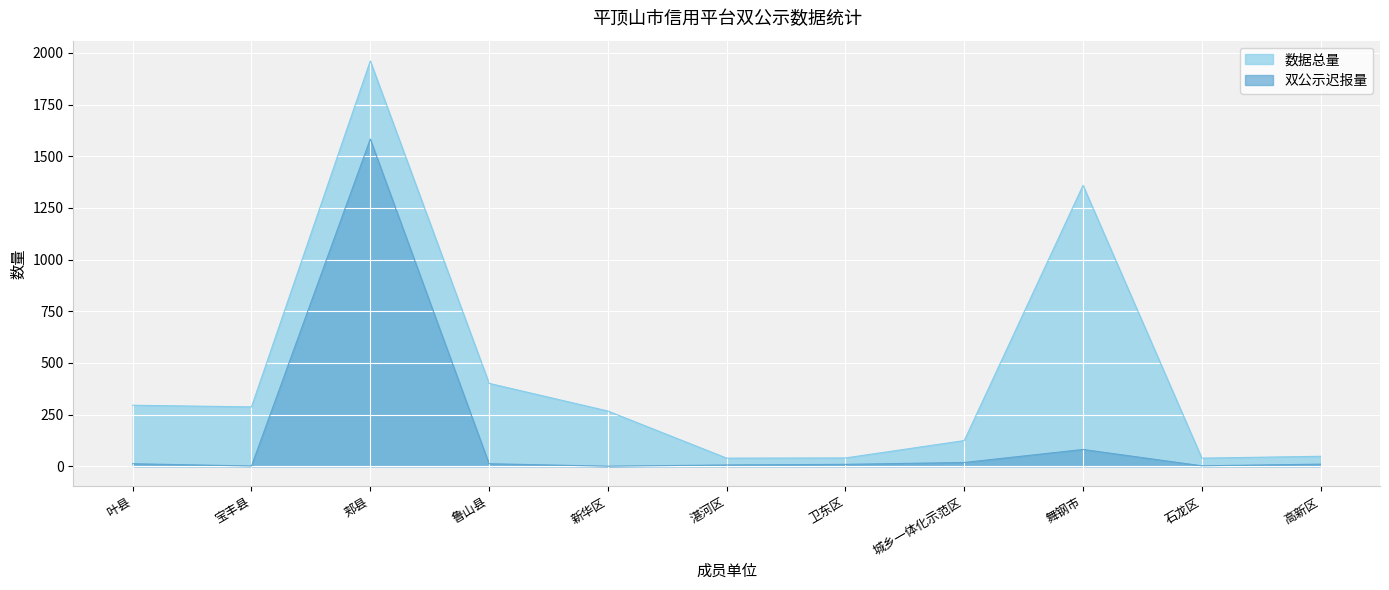

True or false: 双公示迟报量 and 数据总量 intersect in this chart.

False